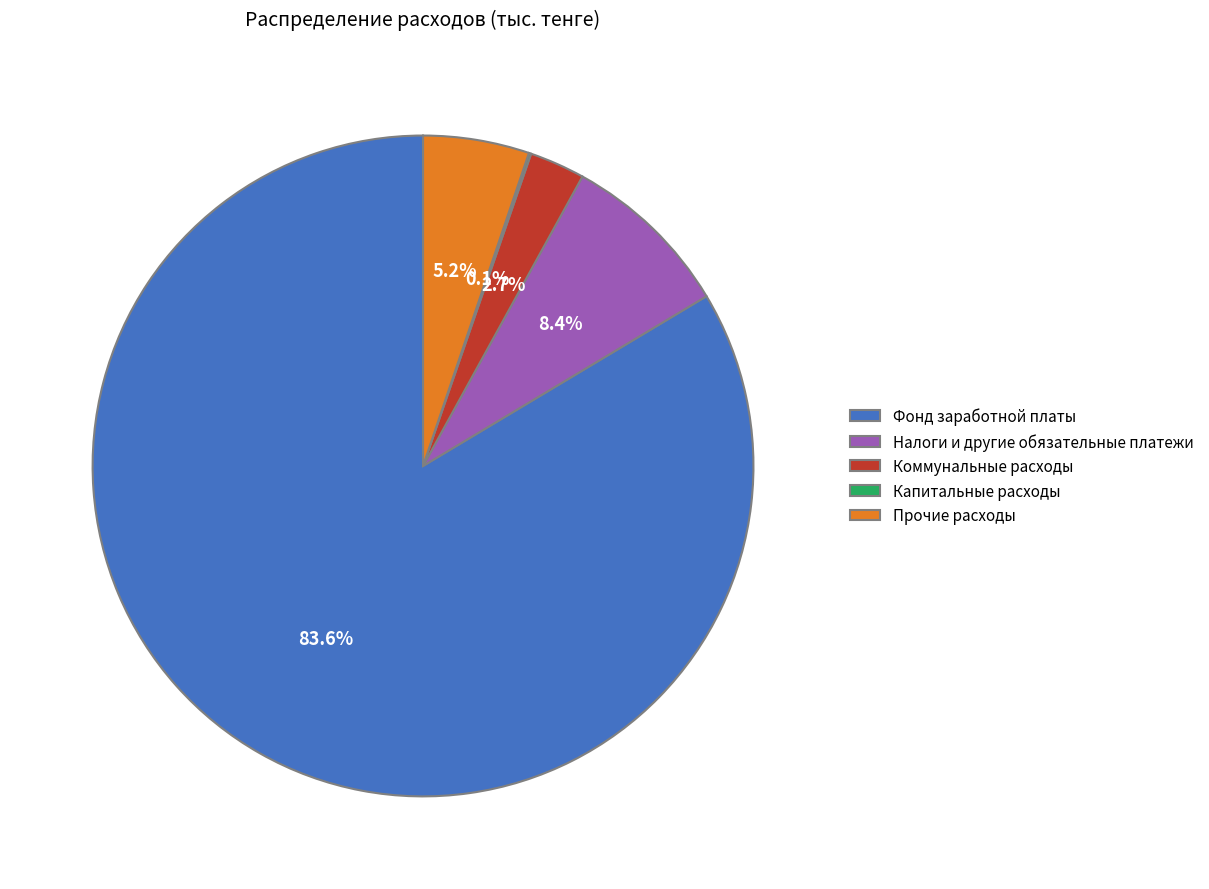

Approximately how many times larger is the value at Прочие расходы compared to Фонд заработной платы?

0.1